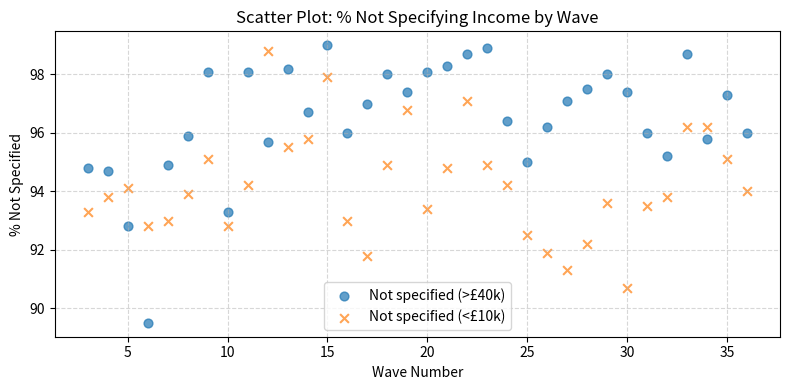

Across all data points, what is the range of Y values (max minus min)?

9.5